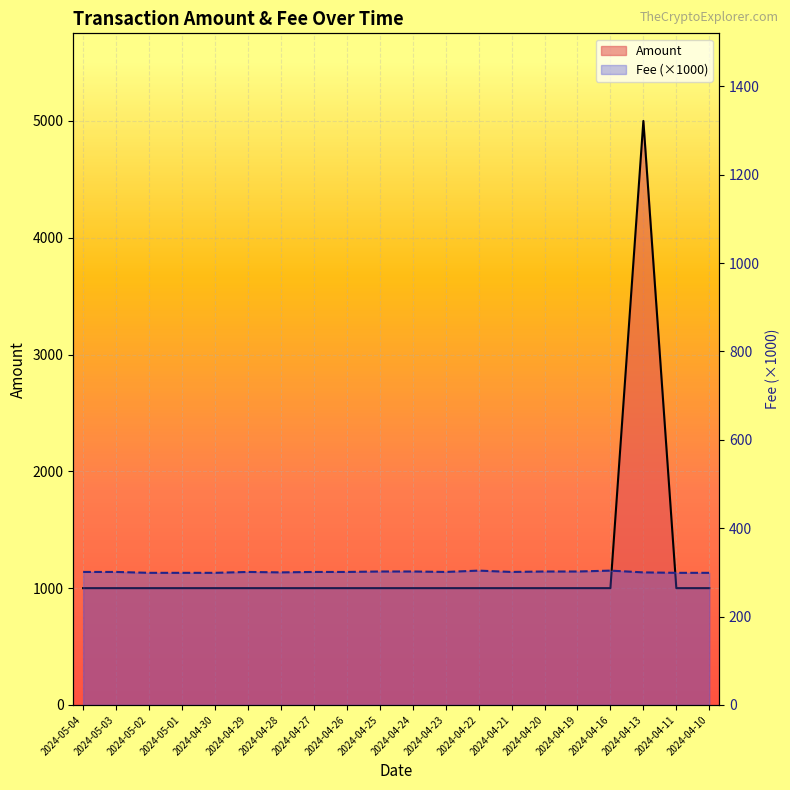

True or false: Fee and Amount cross at least once.

False